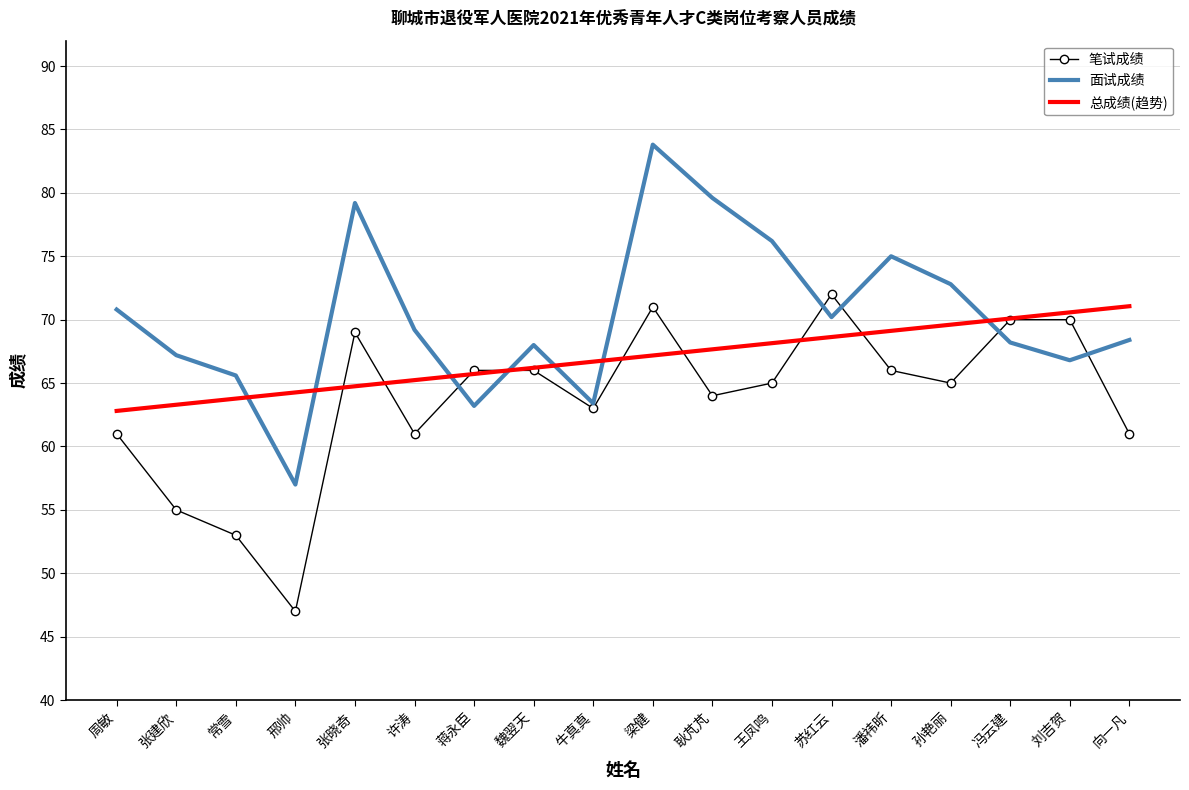

Which series has the largest total across all categories?

面试成绩